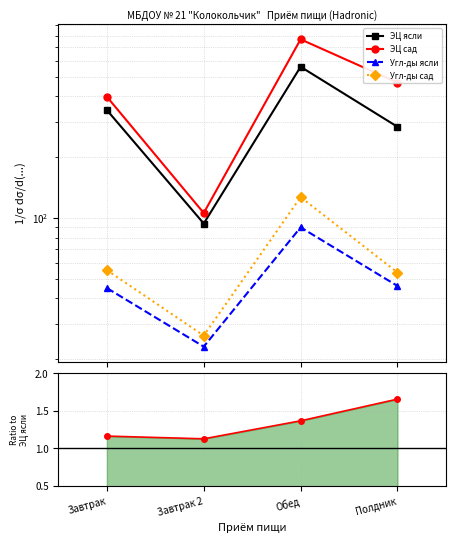

Is it true that ЭЦ ясли equals 94.0 at Завтрак 2?

True